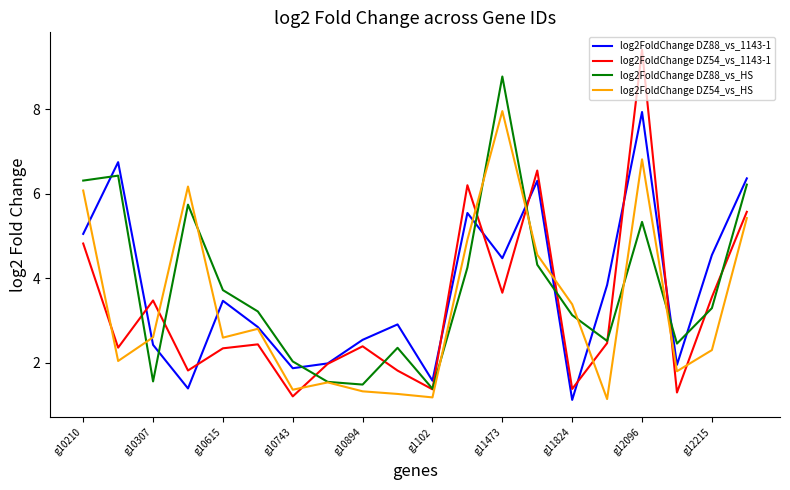

What is the minimum value shown in the chart?

1.1